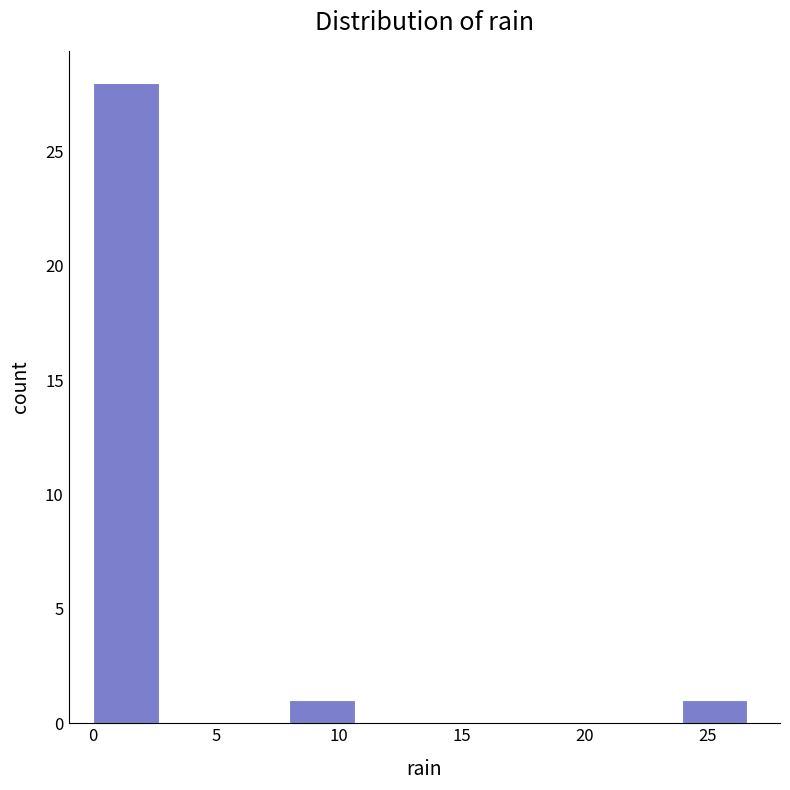

Reading left to right, list every bar in this chart as the range it spans on the x-axis followed by its height. Neither the bar edges nor the heights are printed on the chart, so give them approximately, as read against the axes.

0.0 to 2.5: 28
2.5 to 5.5: 0
5.5 to 8.0: 0
8.0 to 10.5: 1
10.5 to 13.5: 0
13.5 to 16.0: 0
16.0 to 18.5: 0
18.5 to 21.5: 0
21.5 to 24.0: 0
24.0 to 26.5: 1